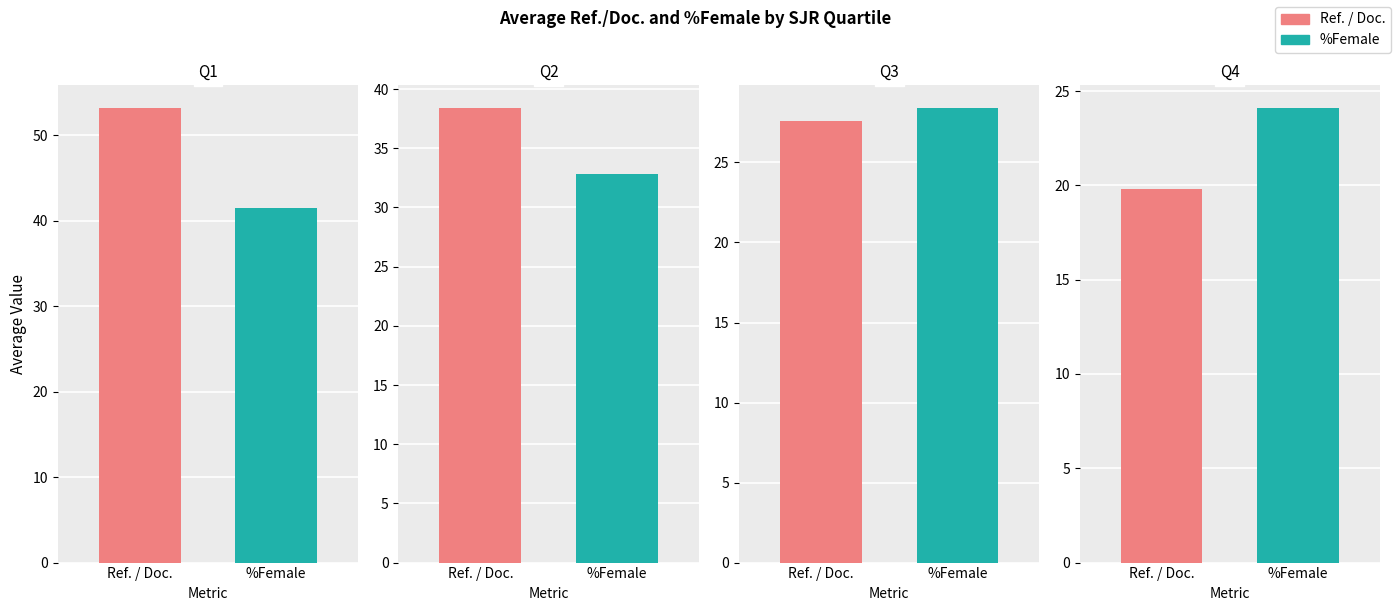

At which category does the chart reach its minimum across all series?

Q4